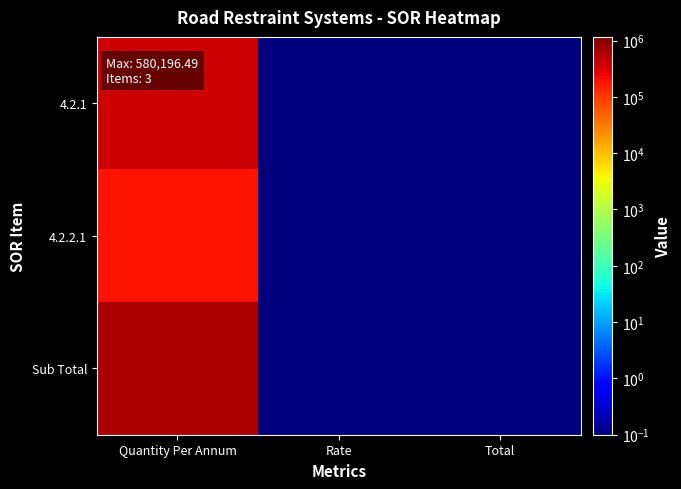

List the series in order of their overall mean, highest first.

Sub Total, 4.2.1, 4.2.2.1